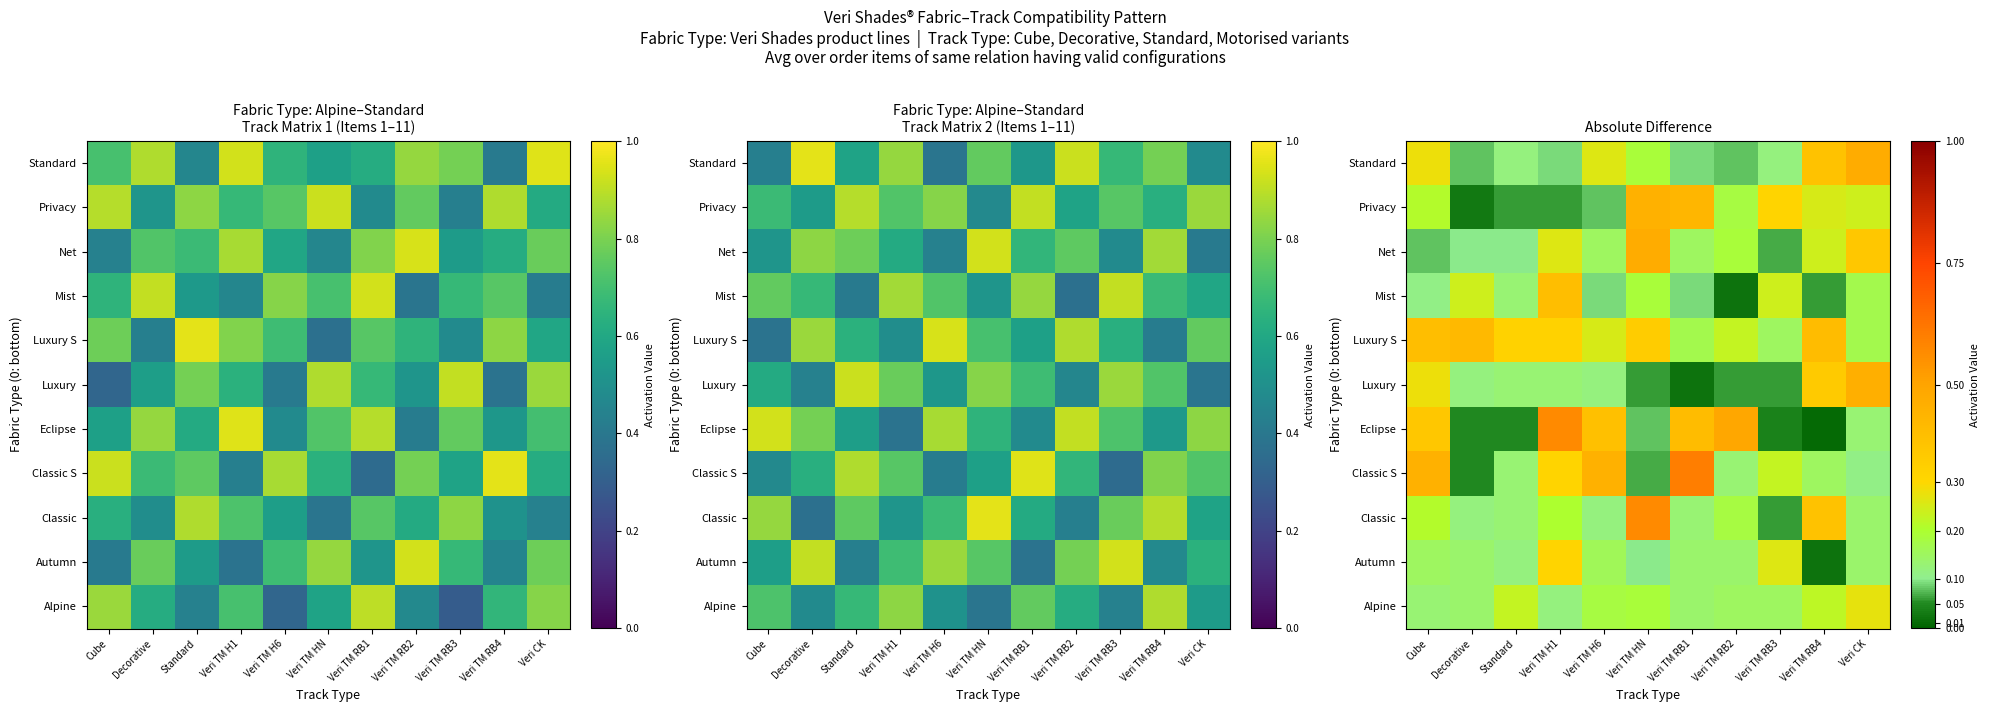

How many Alpine values are between 0 and 1?

11